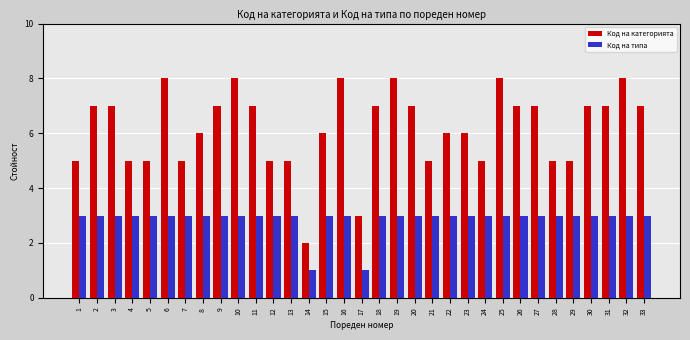

What is the total value across all series at 9?

10